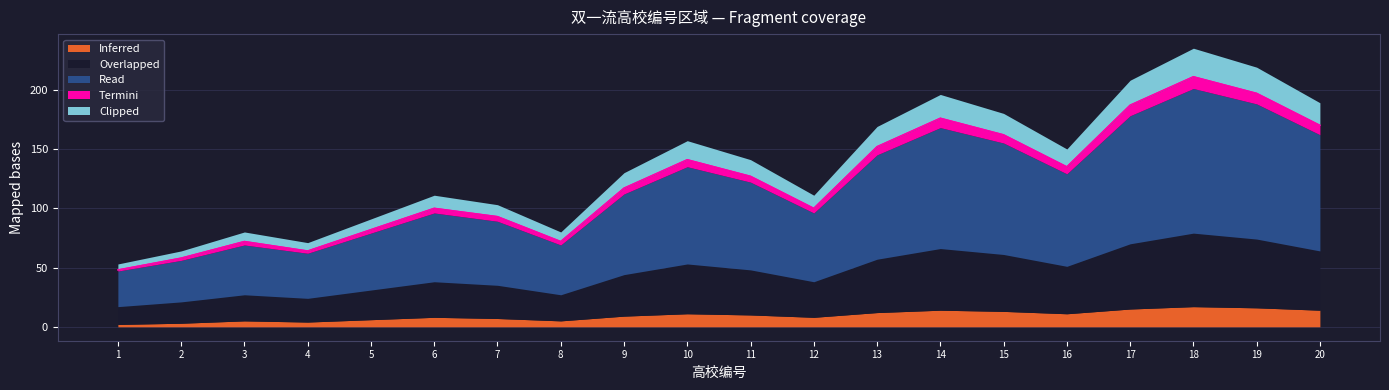

At which category does the chart reach its minimum across all series?

1